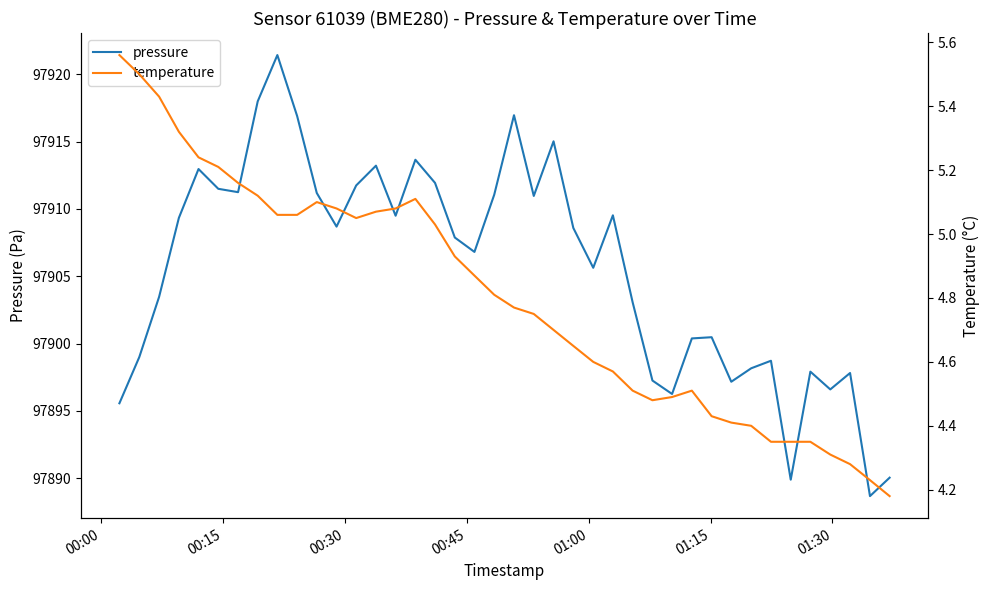

True or false: pressure and temperature intersect in this chart.

False